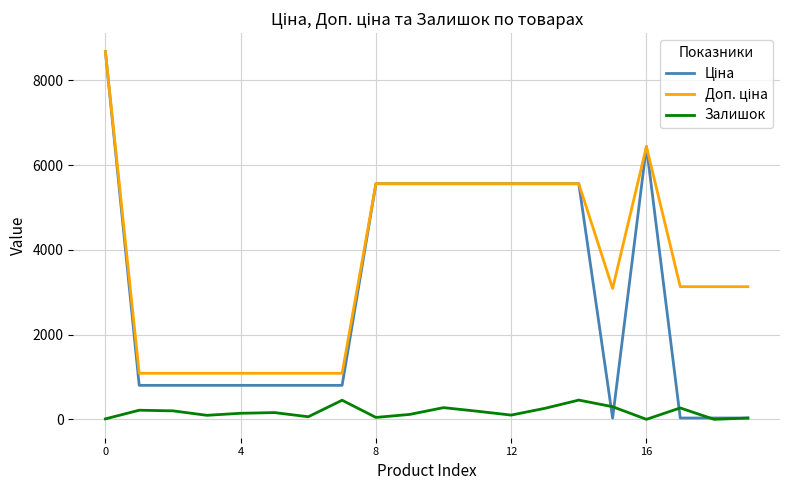

How many lines are shown in the chart?

3